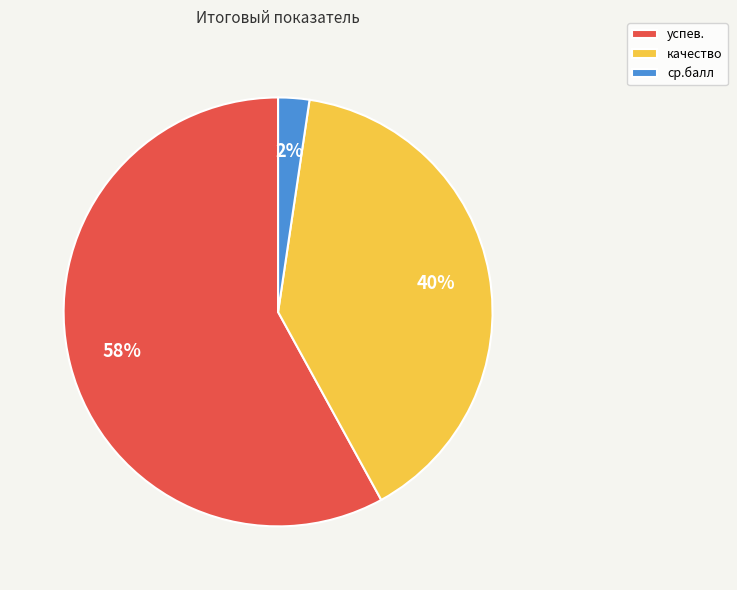

To the nearest percent, what is the average slice percentage?

33%